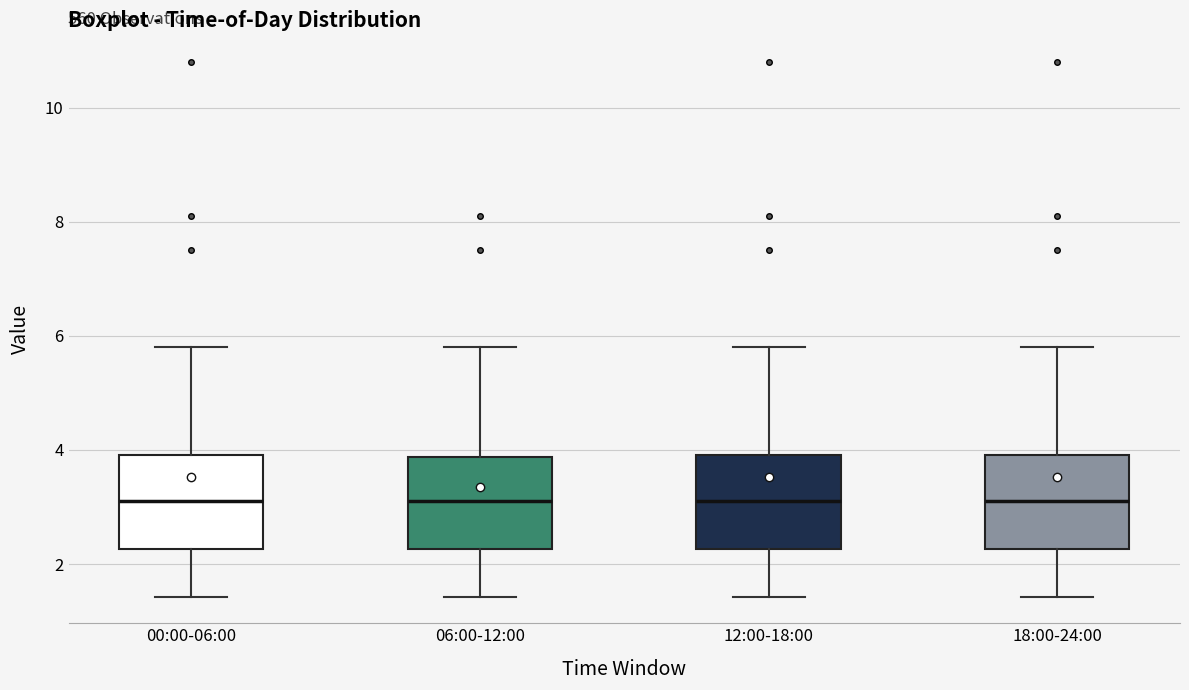

Reading left to right, transcribe this box plot: for each box, give where its median line is, the range the box spans, and where its two whiskers end, as read against the y-axis. The values are not printed on the chart, so give them approximately, as read against the axis.

00:00-06:00: median 3.2, box 2.2 to 4.0, whiskers 1.4 to 5.8
06:00-12:00: median 3.2, box 2.2 to 3.8, whiskers 1.4 to 5.8
12:00-18:00: median 3.2, box 2.2 to 4.0, whiskers 1.4 to 5.8
18:00-24:00: median 3.2, box 2.2 to 4.0, whiskers 1.4 to 5.8